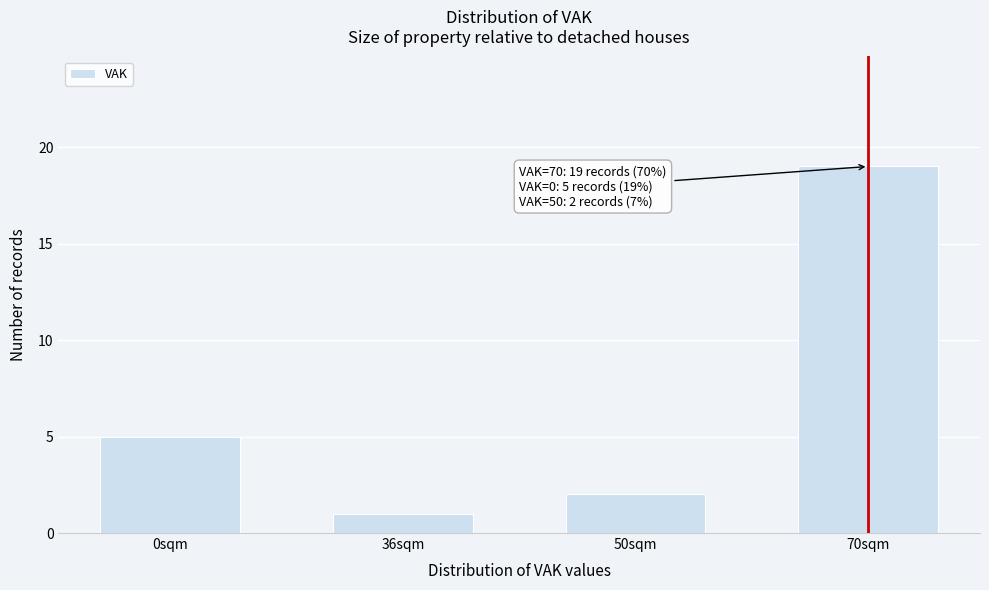

Reading left to right, transcribe all the data shown in this chart.

5	1	2	19